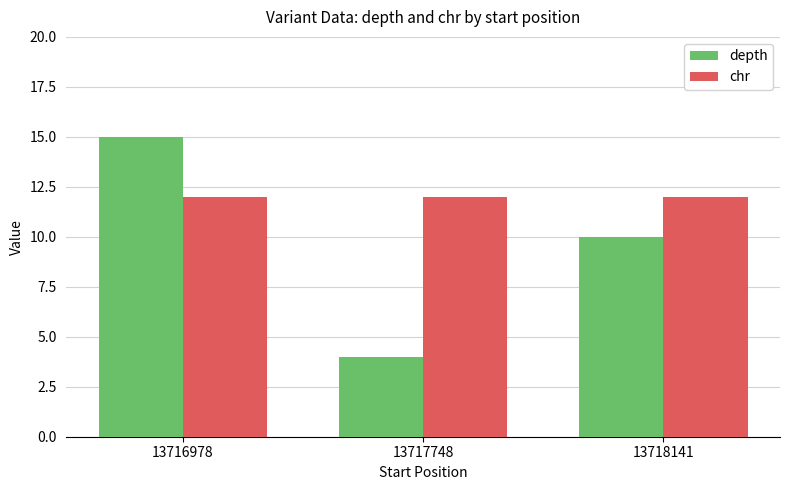

At which category does the chart reach its minimum across all series?

13717748